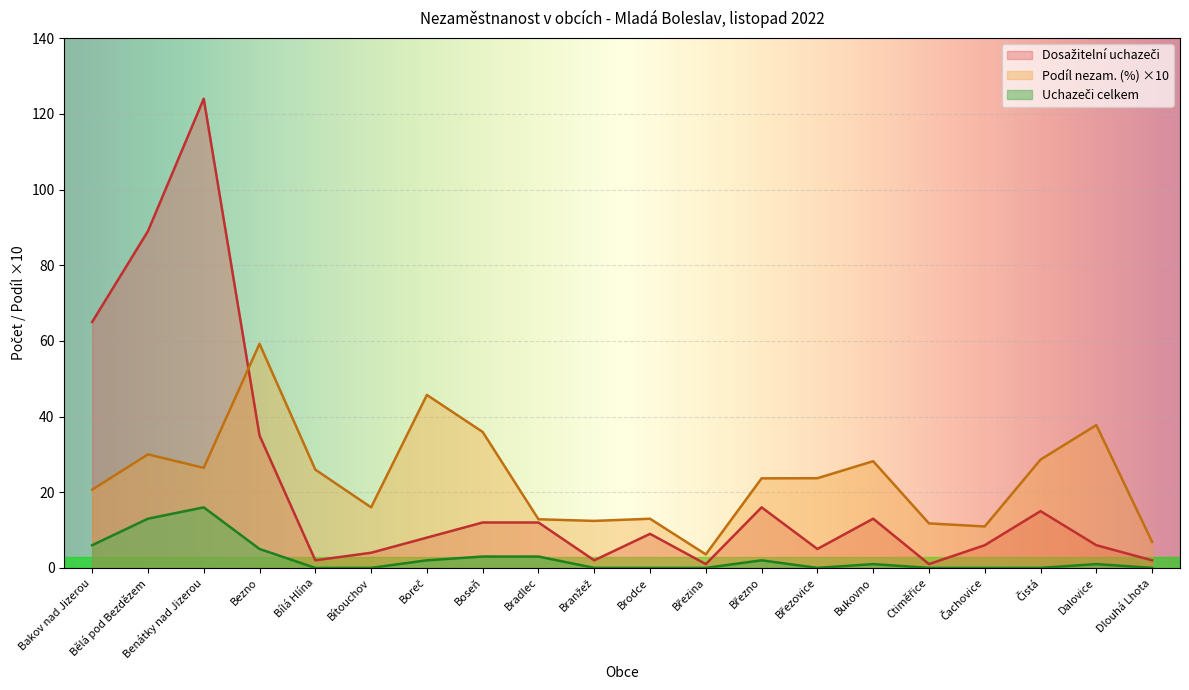

Is it true that Podíl nezam. (%) equals 3.6 at Březina?

True